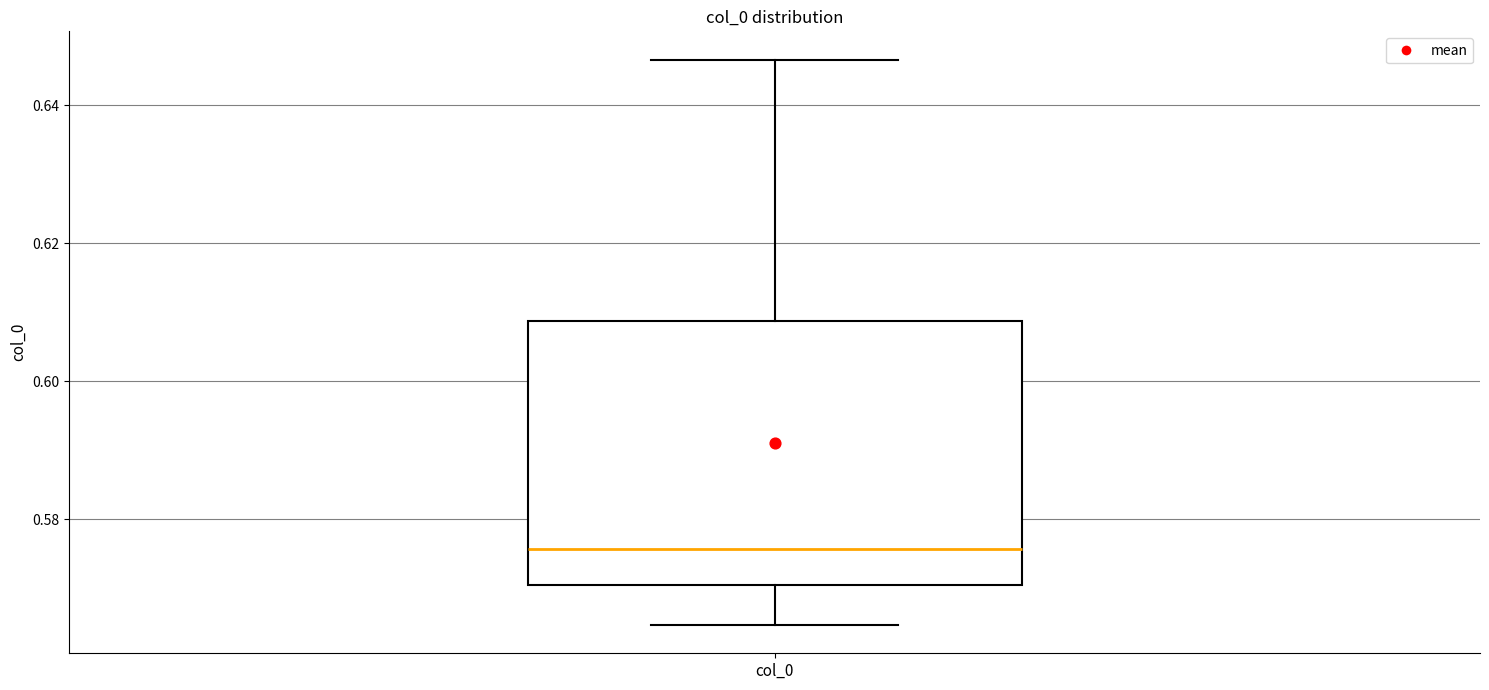

Where does the upper whisker of the box for col_0 end on the y-axis? The values are not printed on the chart, so give them approximately, as read against the axis.

0.646